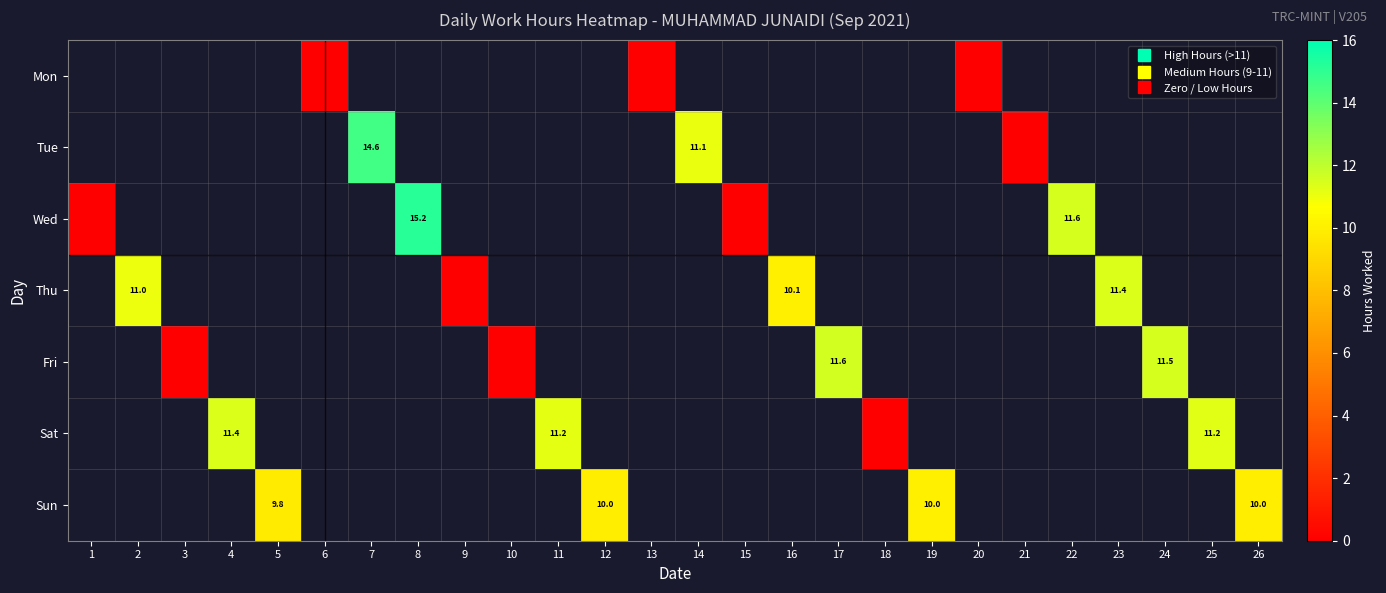

At which label is Wed closest to 7?

22